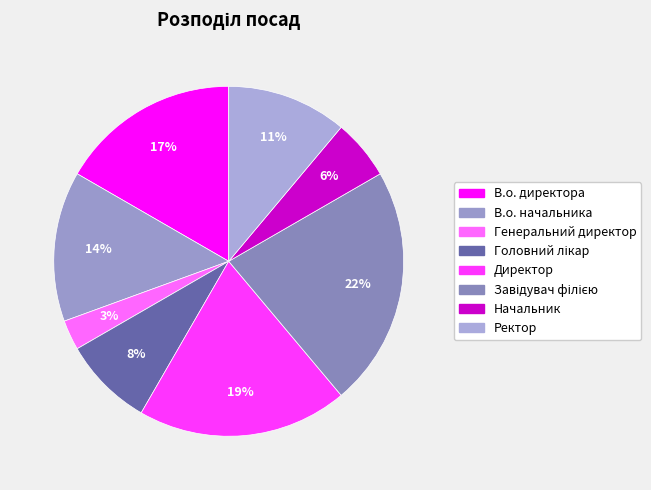

True or false: Головний лікар accounts for 16% of the total.

False